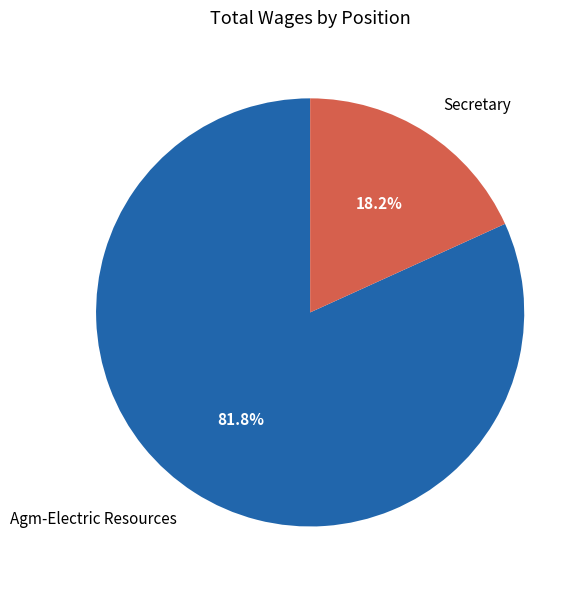

To the nearest percent, what is the difference between the Agm-Electric Resources and Secretary slice percentages?

64%